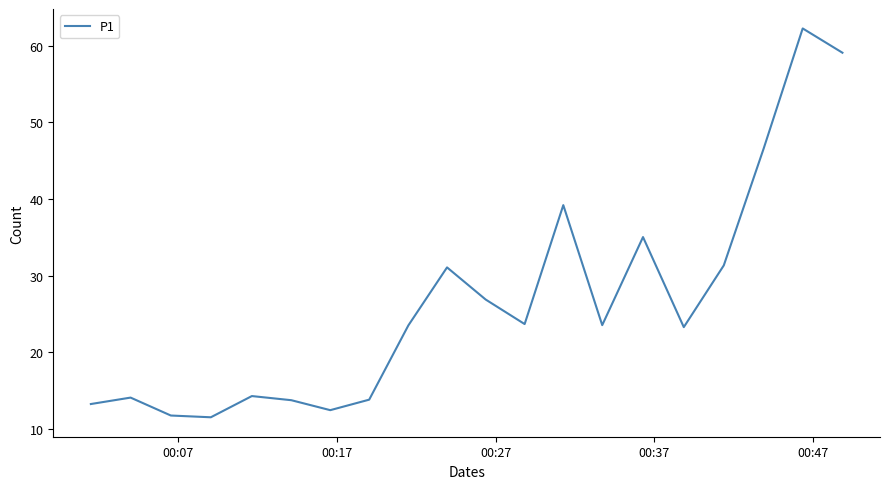

What is the minimum value shown in the chart?

11.5